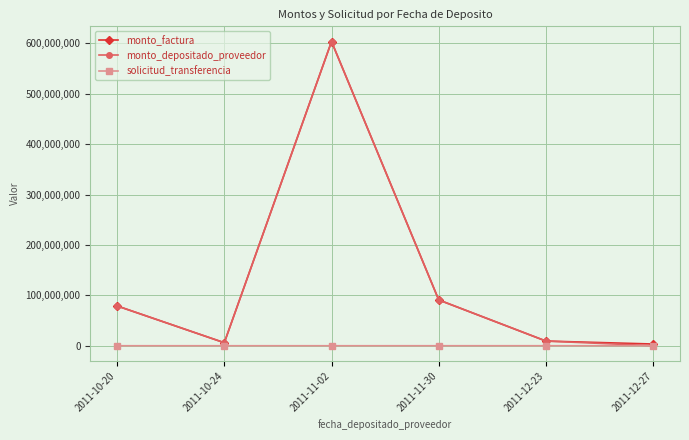

At which category is the sum across all series the highest?

2011-11-02